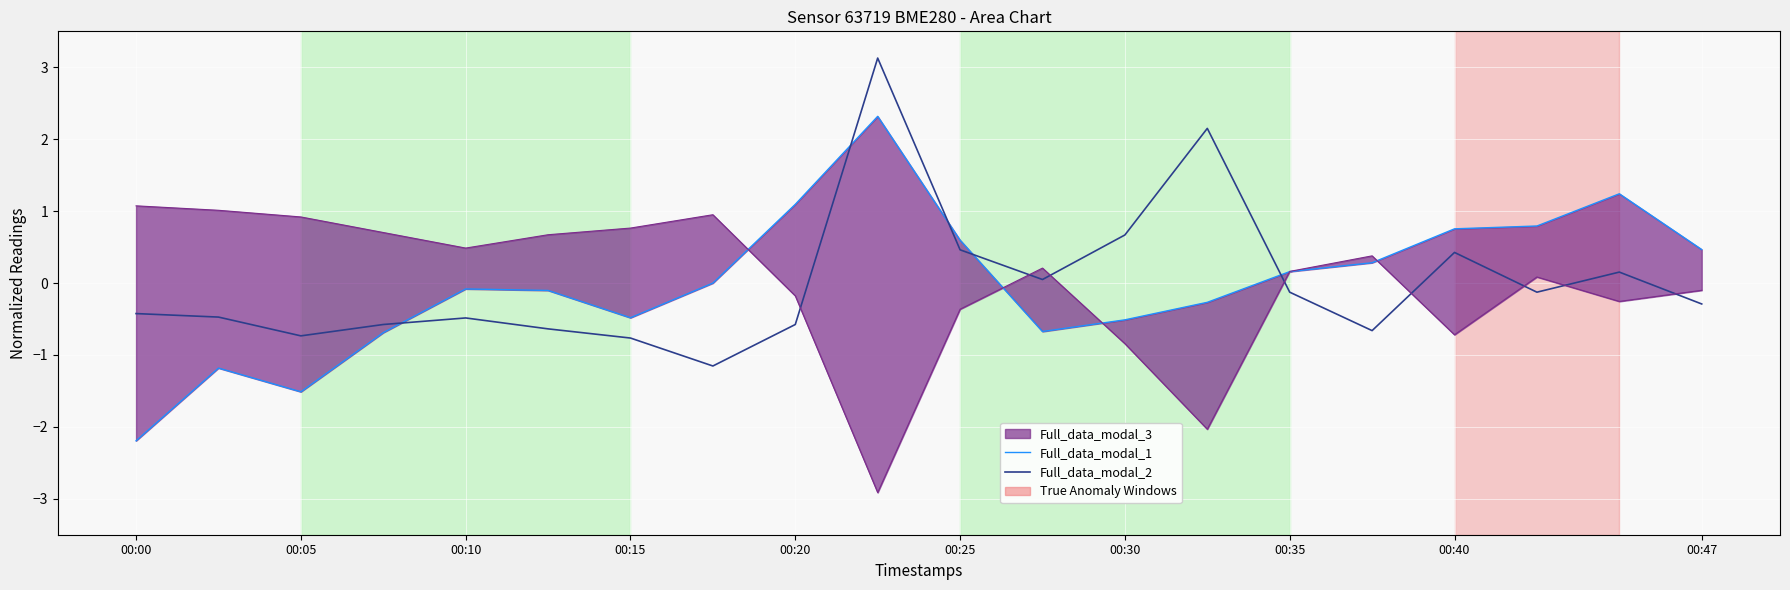

Which series has the widest spread of values?

Full_data_modal_1